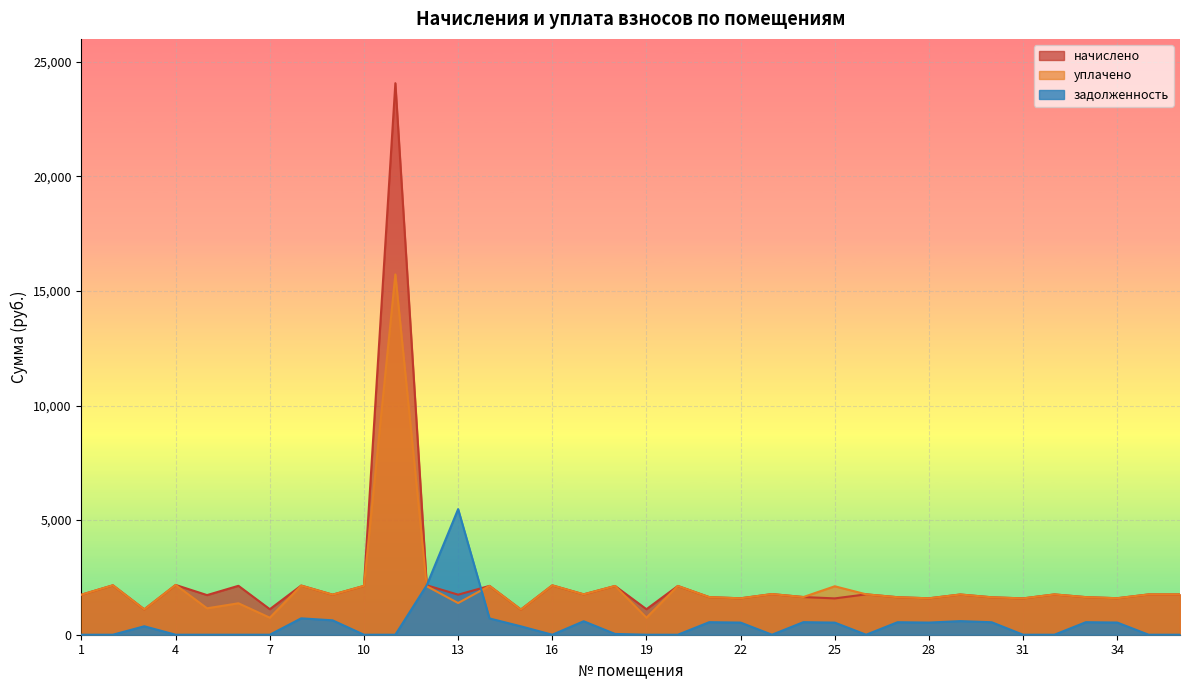

Where does the задолженность series first go above 366?

3